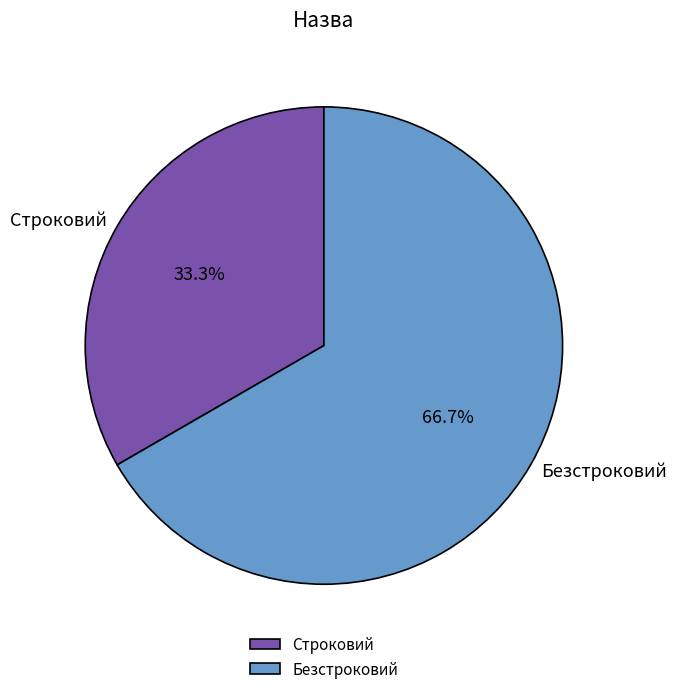

Is there a majority slice in this chart?

Yes